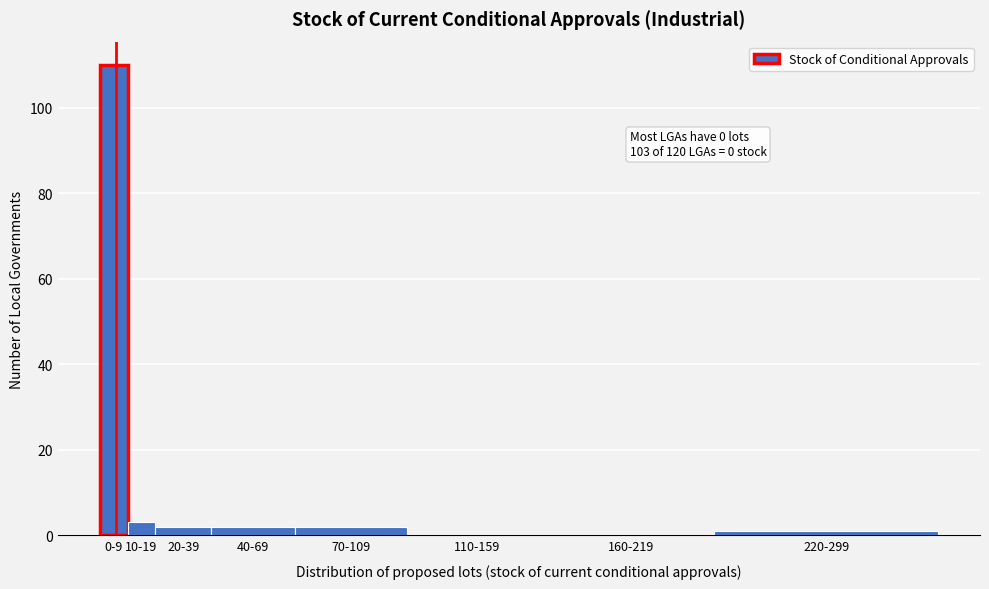

Reading left to right, transcribe all the data shown in this chart.

0-9=110	10-19=3	20-39=2	40-69=2	70-109=2	110-159=0	160-219=0	220-299=1